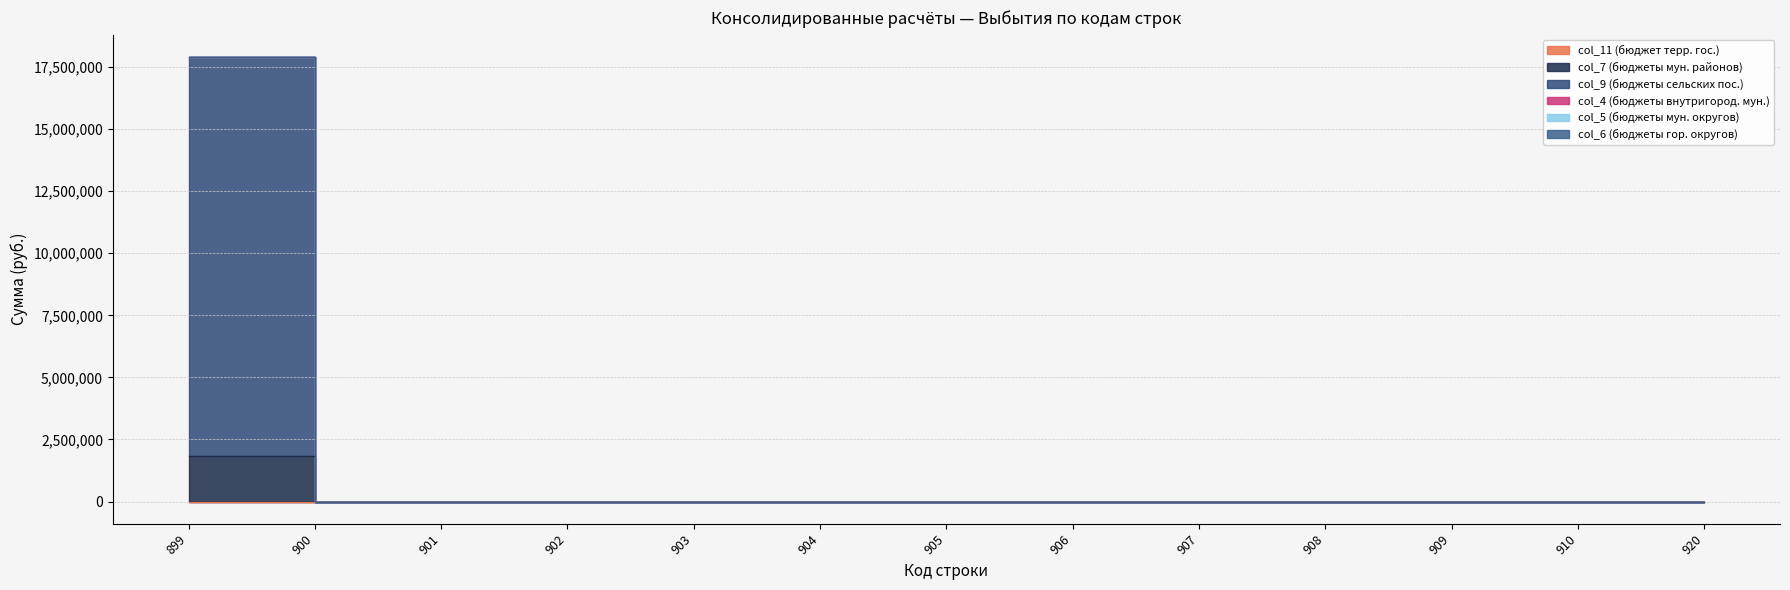

The col_4 (бюджеты внутригород. мун.) series shows 0.0 at 903. True or false?

True